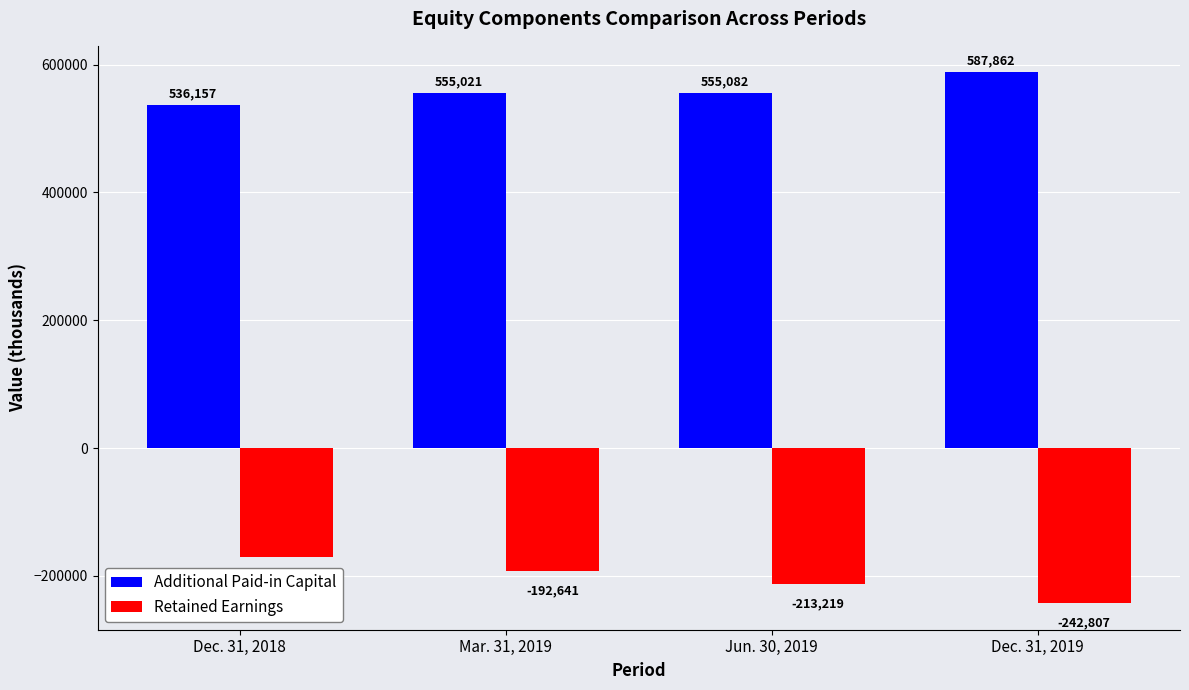

Is the value of Retained Earnings at Dec. 31, 2018 greater than the value of Additional Paid-in Capital at Jun. 30, 2019?

No